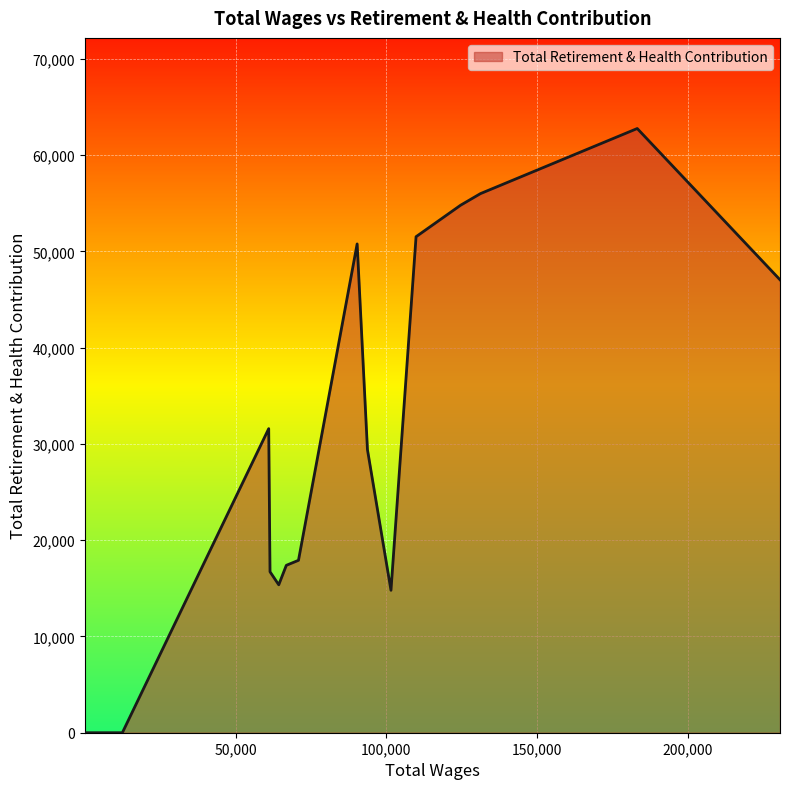

Between 66840.0 and 405.0, which is larger?

66840.0